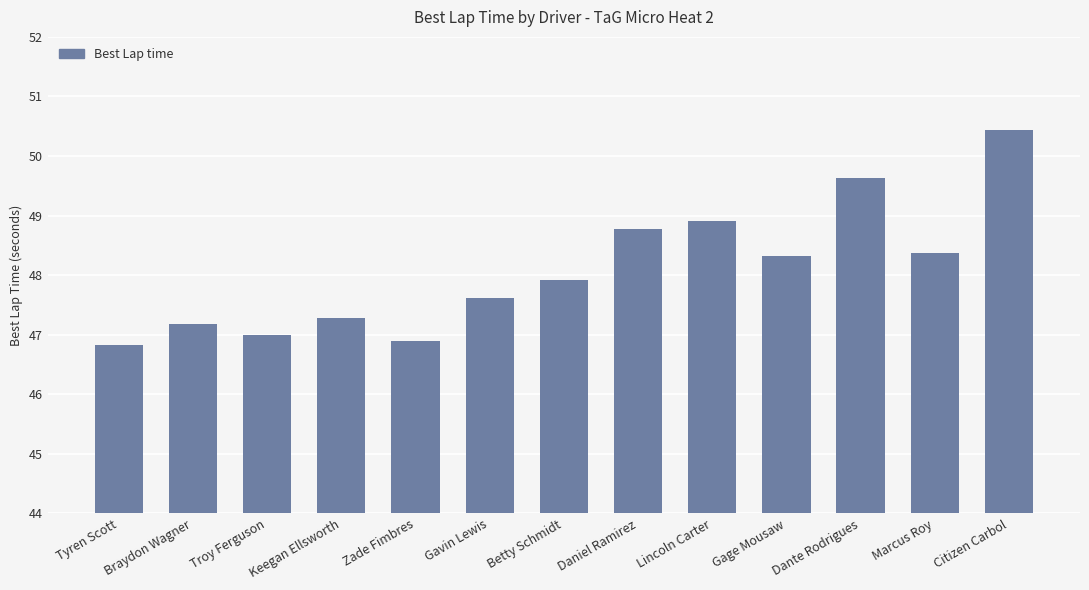

The chart shows a value of 46.8 at Tyren Scott. True or false?

True